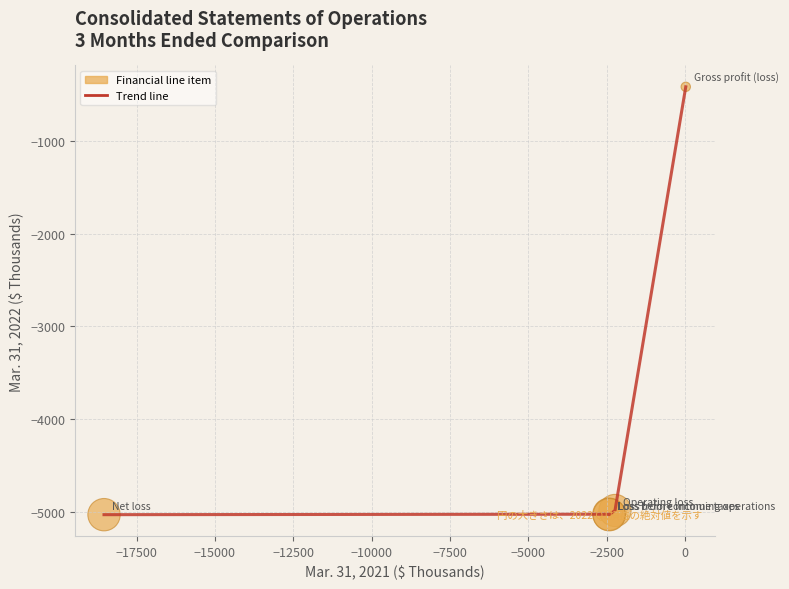

What is the minimum value shown in the chart?

-5027